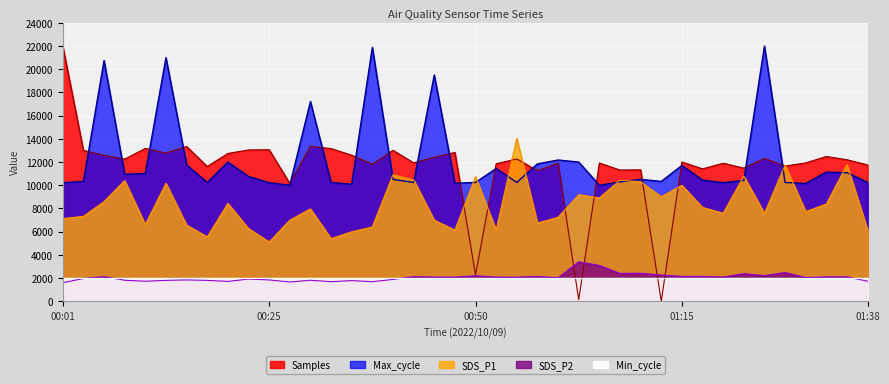

Which has a higher value, 00:47 or 01:38?

00:47